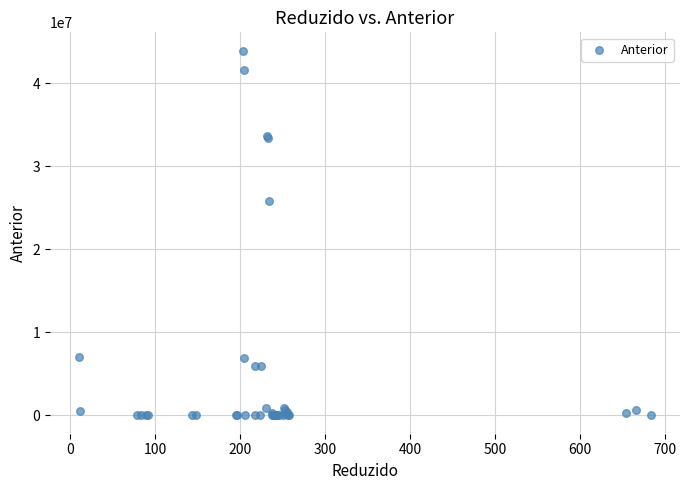

What Y value in the scatter plot is closest to 21964084?

25792068.6